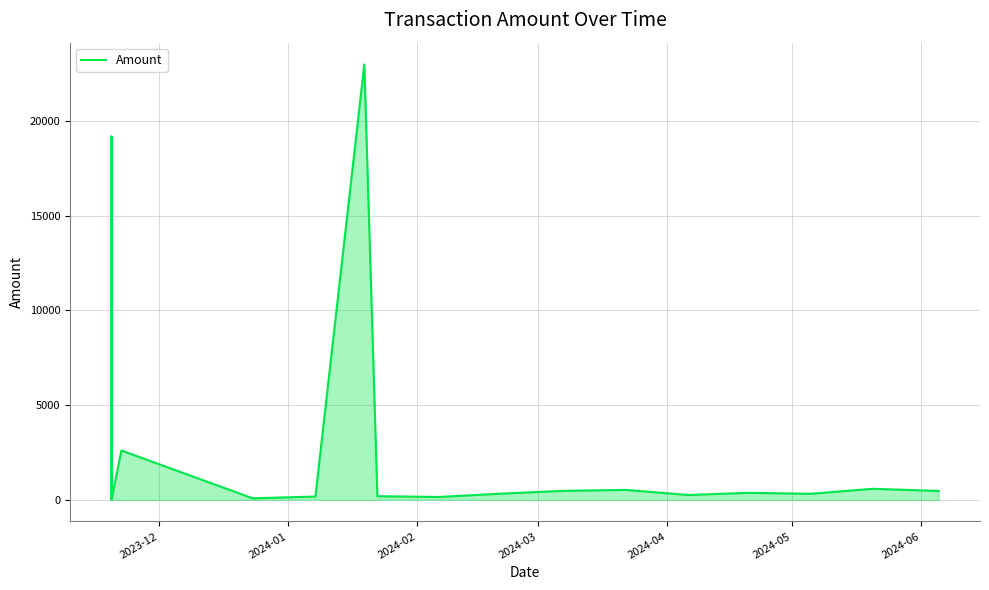

What is the difference between the maximum and minimum values?

22972.5